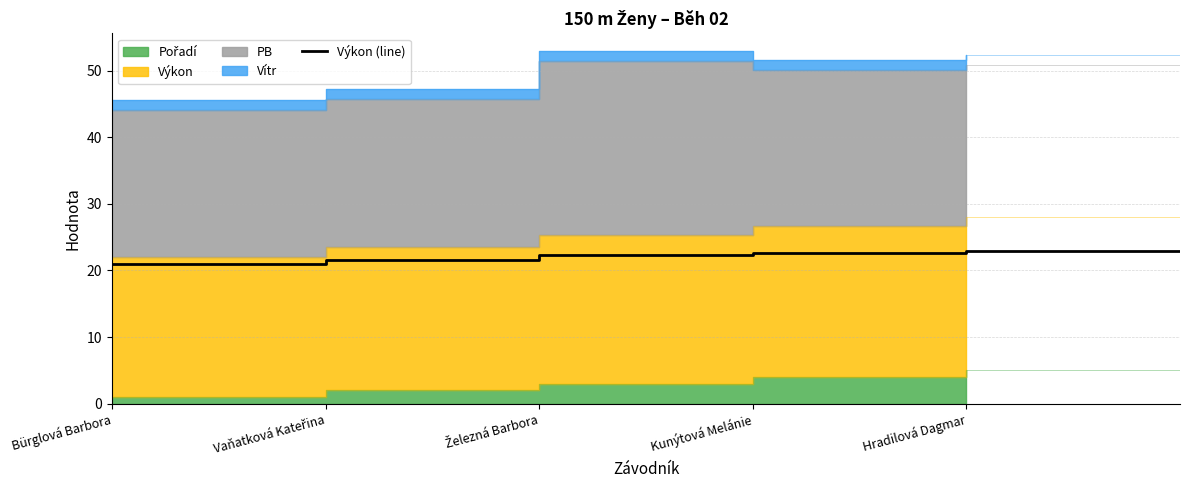

Approximately how many times larger is the value at Železná Barbora compared to Kunýtová Melánie?

1.0